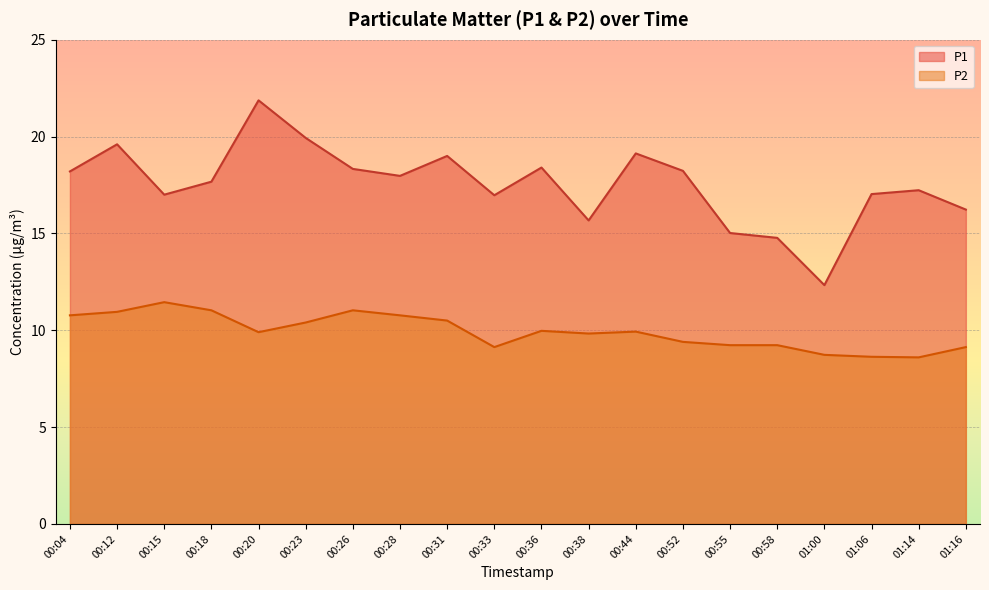

Reading right to left, list all the values displayed in this chart.

P1: 01:16=16.2	01:14=17.2	01:06=17.0	01:00=12.3	00:58=14.8	00:55=15.0	00:52=18.2	00:44=19.1	00:38=15.7	00:36=18.4	00:33=17.0	00:31=19.0	00:28=18.0	00:26=18.3	00:23=19.9	00:20=21.9	00:18=17.7	00:15=17.0	00:12=19.6	00:04=18.2
P2: 01:16=9.1	01:14=8.6	01:06=8.6	01:00=8.7	00:58=9.2	00:55=9.2	00:52=9.4	00:44=9.9	00:38=9.8	00:36=10.0	00:33=9.1	00:31=10.5	00:28=10.8	00:26=11.0	00:23=10.4	00:20=9.9	00:18=11.0	00:15=11.4	00:12=10.9	00:04=10.8